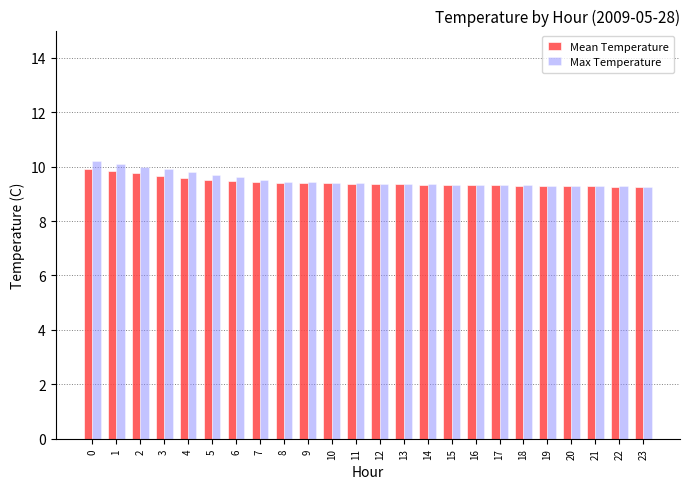

How many bars are there in each group?

2